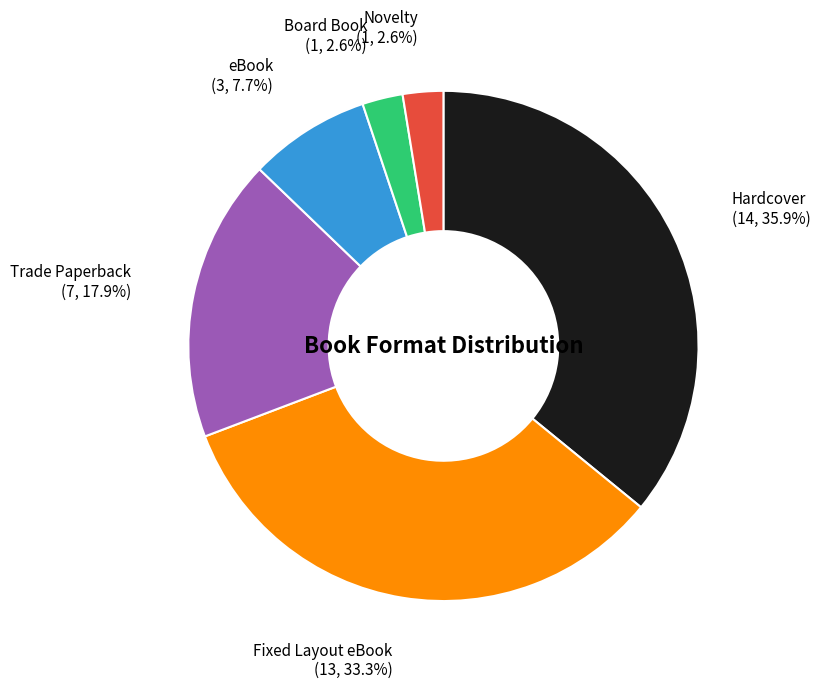

How many slices are in this pie chart?

6